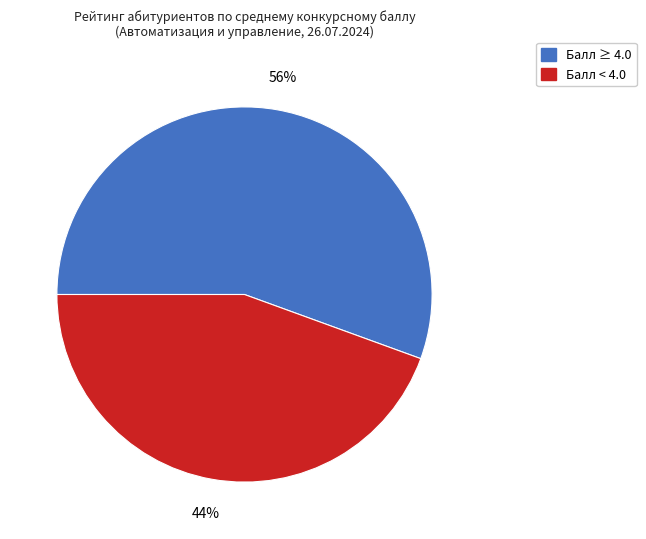

Is there a majority slice in this chart?

Yes